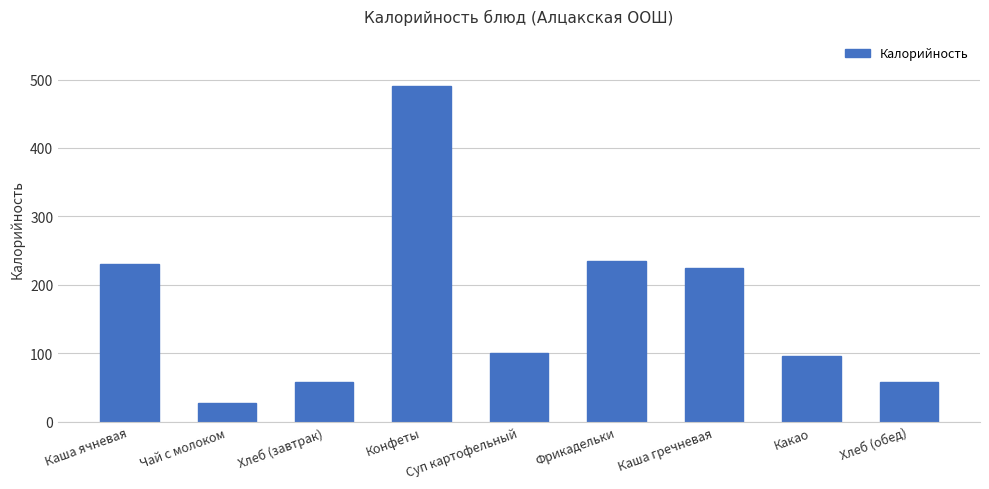

The chart shows a value of 58.2 at Хлеб (обед). True or false?

True